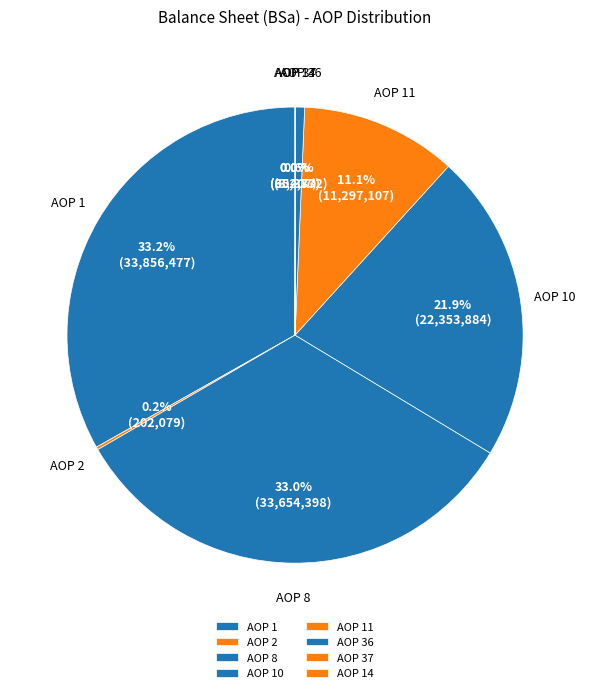

To the nearest percent, what portion does AOP 8 represent?

33%